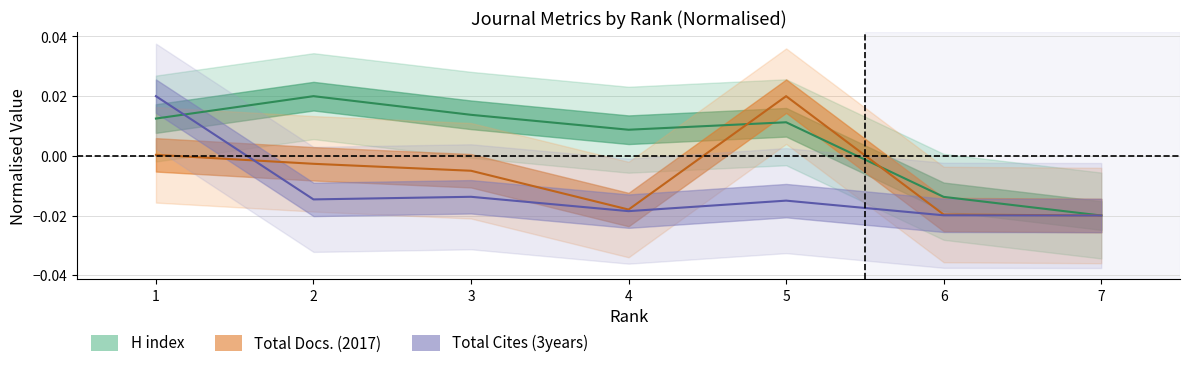

How many values in Total Docs. (2017) are below zero?

5